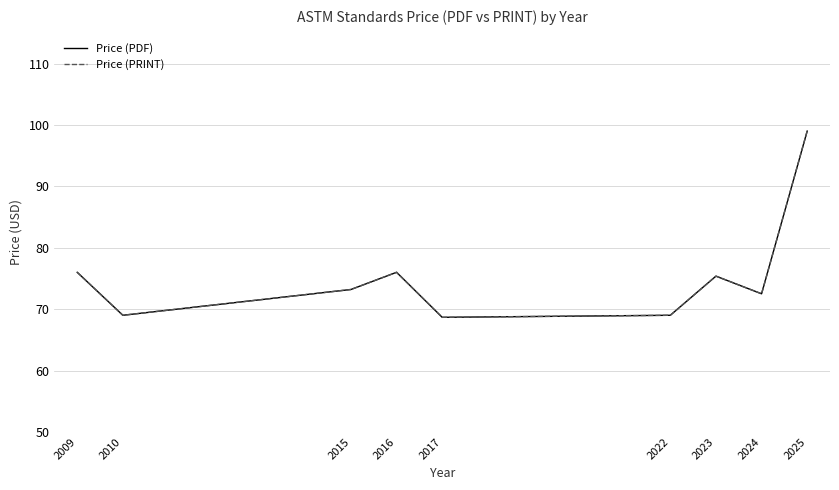

Reading left to right, extract all data points from this chart.

Price (PDF): 2009=76.0	2010=69.0	2015=73.2	2016=76.0	2017=68.7	2022=69.0	2023=75.4	2024=72.5	2025=99.0
Price (PRINT): 2009=76.0	2010=69.0	2015=73.2	2016=76.0	2017=68.7	2022=69.0	2023=75.4	2024=72.5	2025=99.0